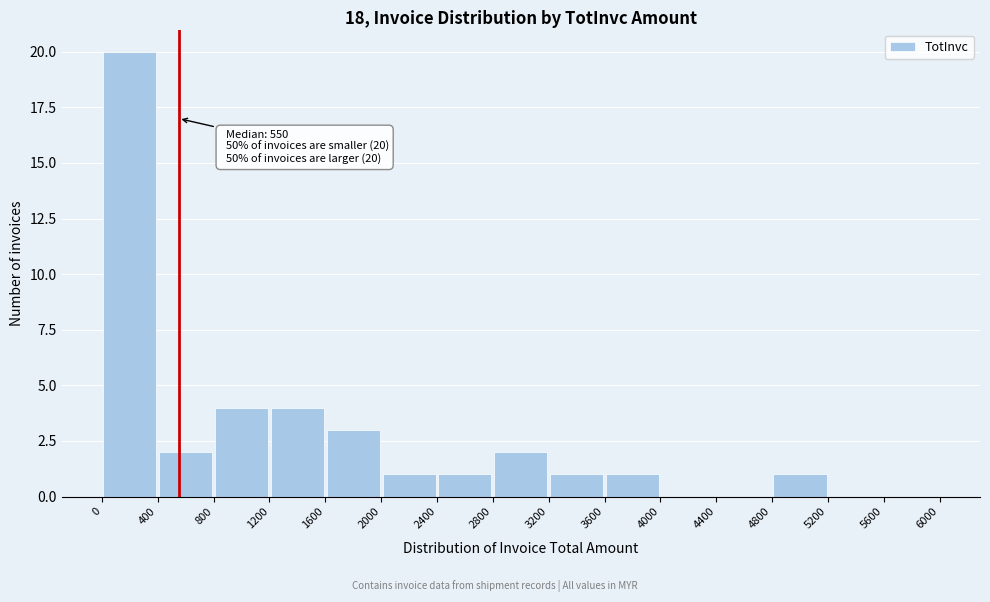

Which range on the x-axis has the tallest bar?

0 to 400